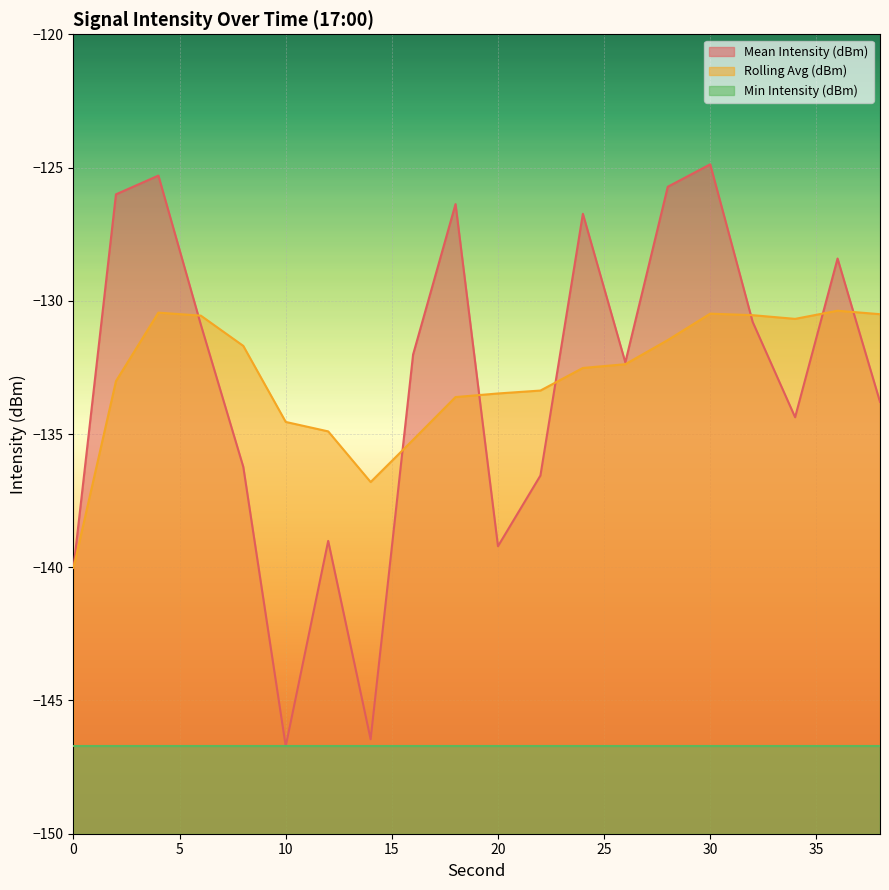

How many data points in Rolling Avg (dBm) are above -132?

9